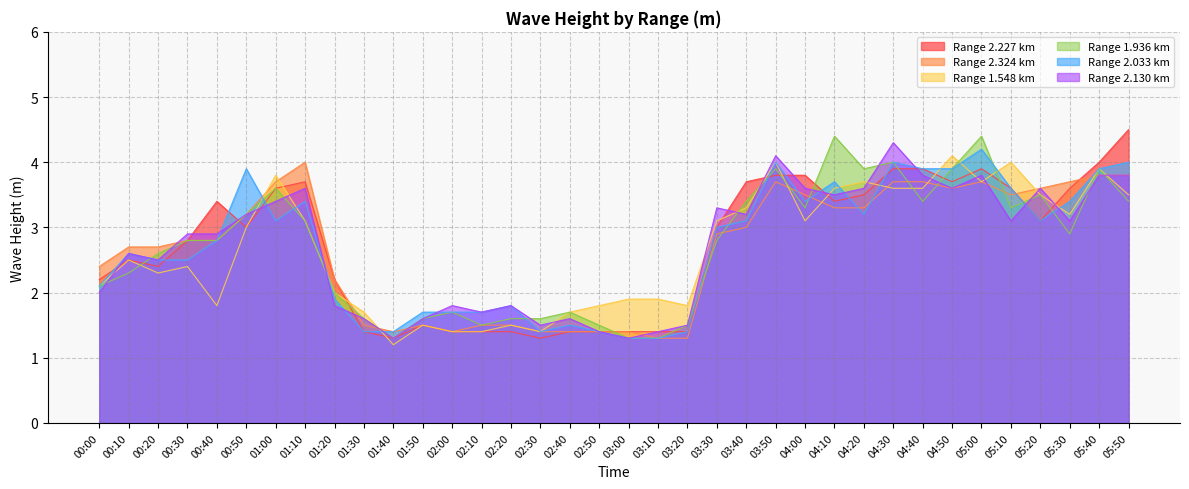

At which label does 1.936 first exceed 2?

00:00